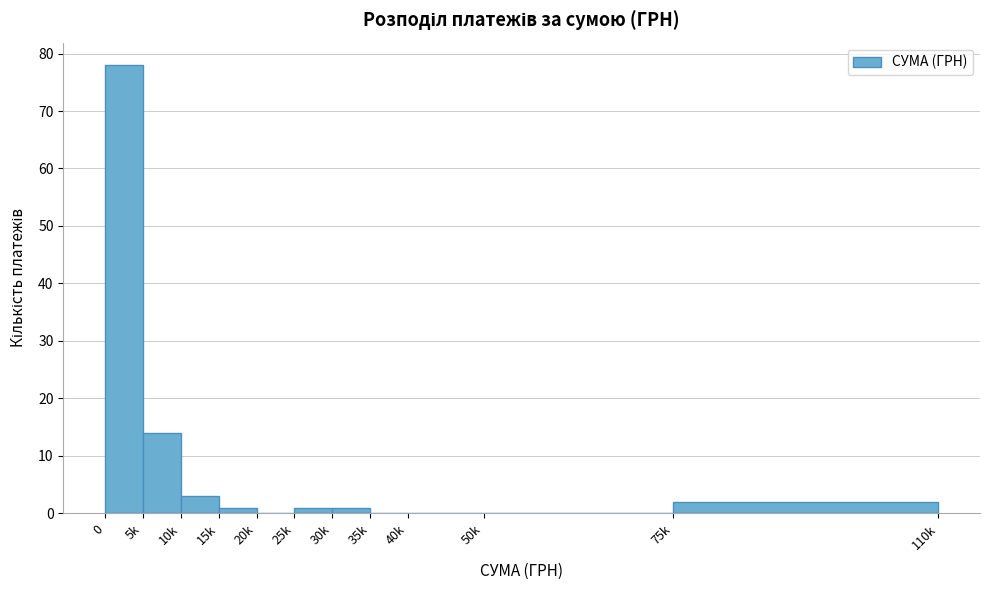

Reading left to right, what are all the values shown in this chart?

0=78	5k=14	10k=3	15k=1	20k=0	25k=1	30k=1	35k=0	40k=0	50k=0	75k=2